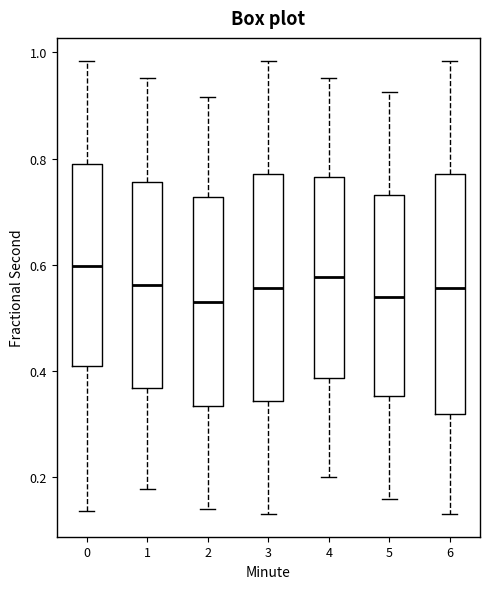

Which box has the highest median line?

0